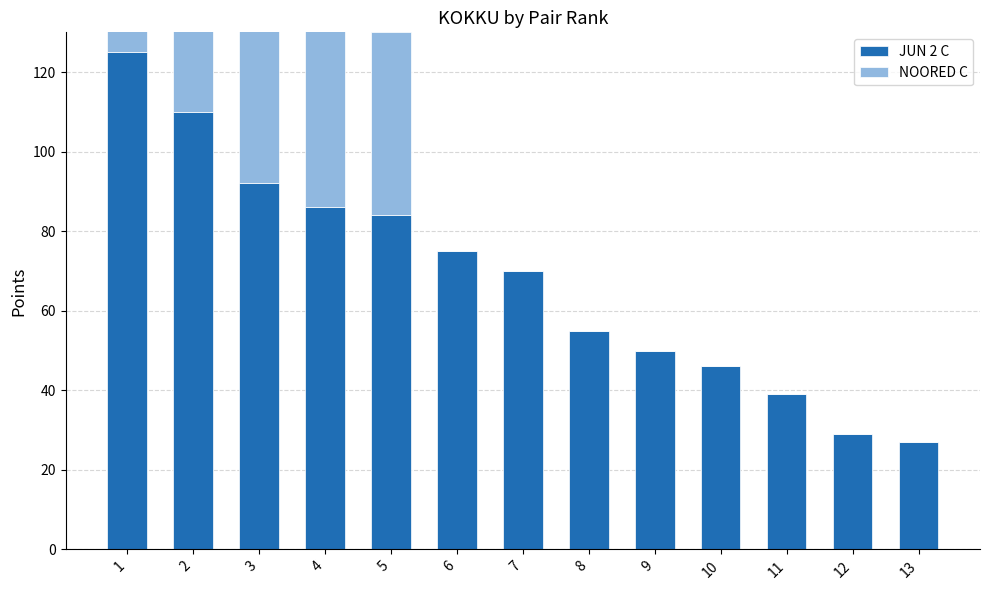

Reading left to right, transcribe all the data shown in this chart.

JUN 2 C: 1=125	2=110	3=92	4=86	5=84	6=75	7=70	8=55	9=50	10=46	11=39	12=29	13=27
NOORED C: 1=105	2=101	3=55	4=50	5=46	6=0	7=0	8=0	9=0	10=0	11=0	12=0	13=0